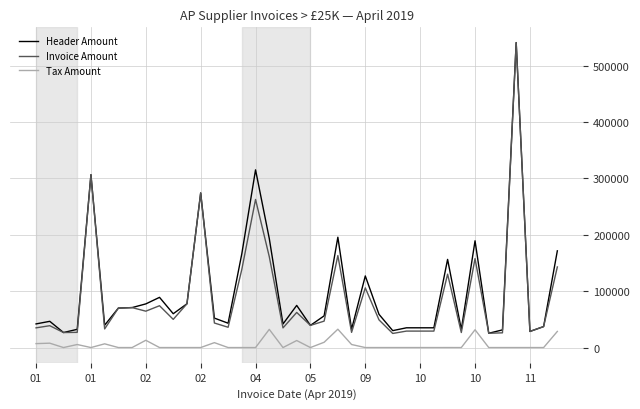

True or false: Tax Amount and Header Amount intersect in this chart.

False